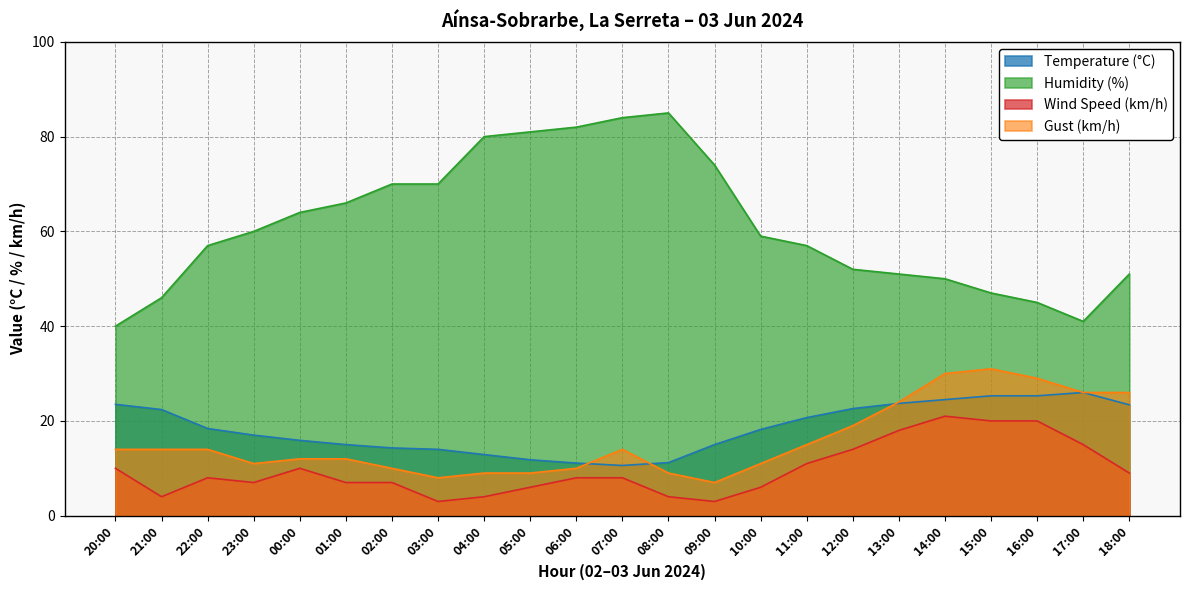

At 11:00, list the series in order from smallest to largest.

Wind Speed (km/h), Gust (km/h), Temperature (°C), Humidity (%)